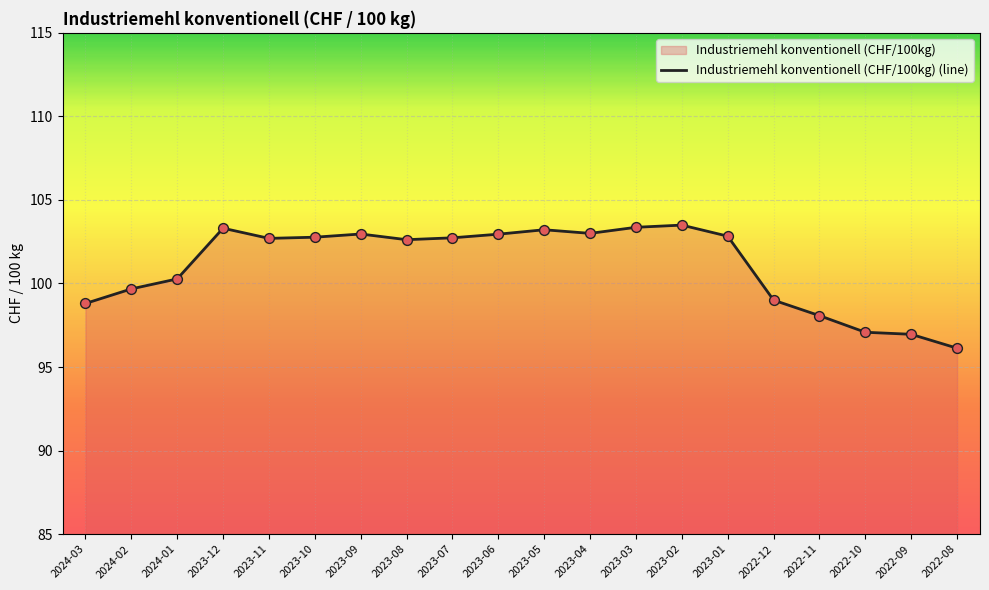

Approximately how many times larger is the value at 2023-11 compared to 2023-06?

1.0